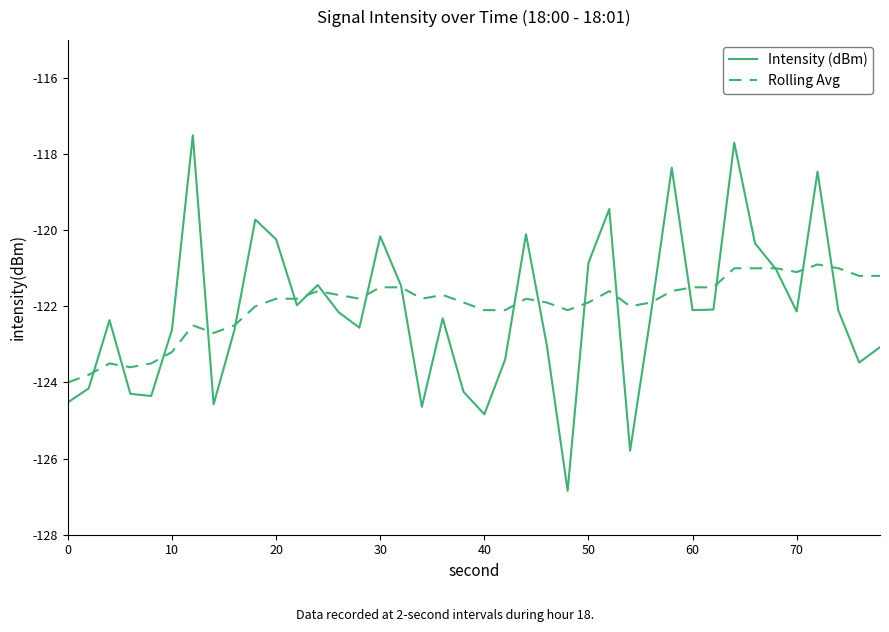

Which series has the largest range (max minus min)?

Intensity (dBm)